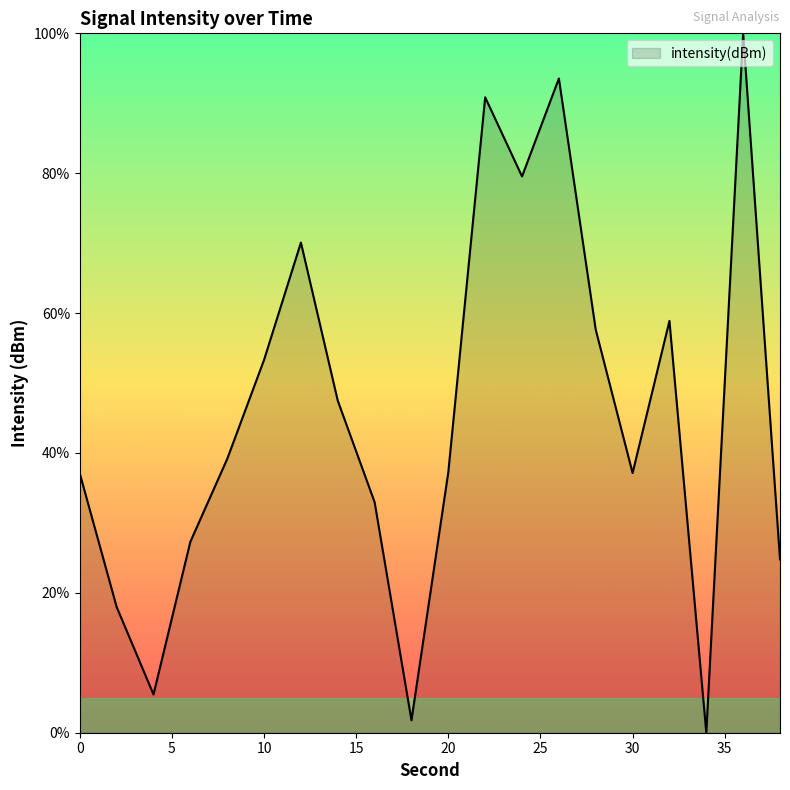

What is the difference between the maximum and minimum values?

100.0